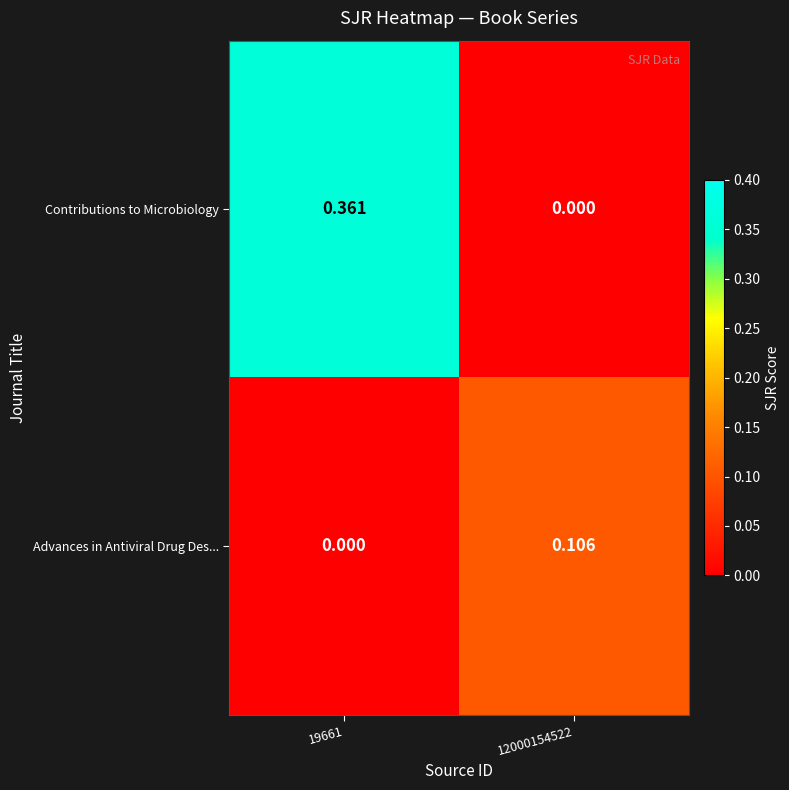

Which series has the widest spread of values?

Contributions to Microbiology